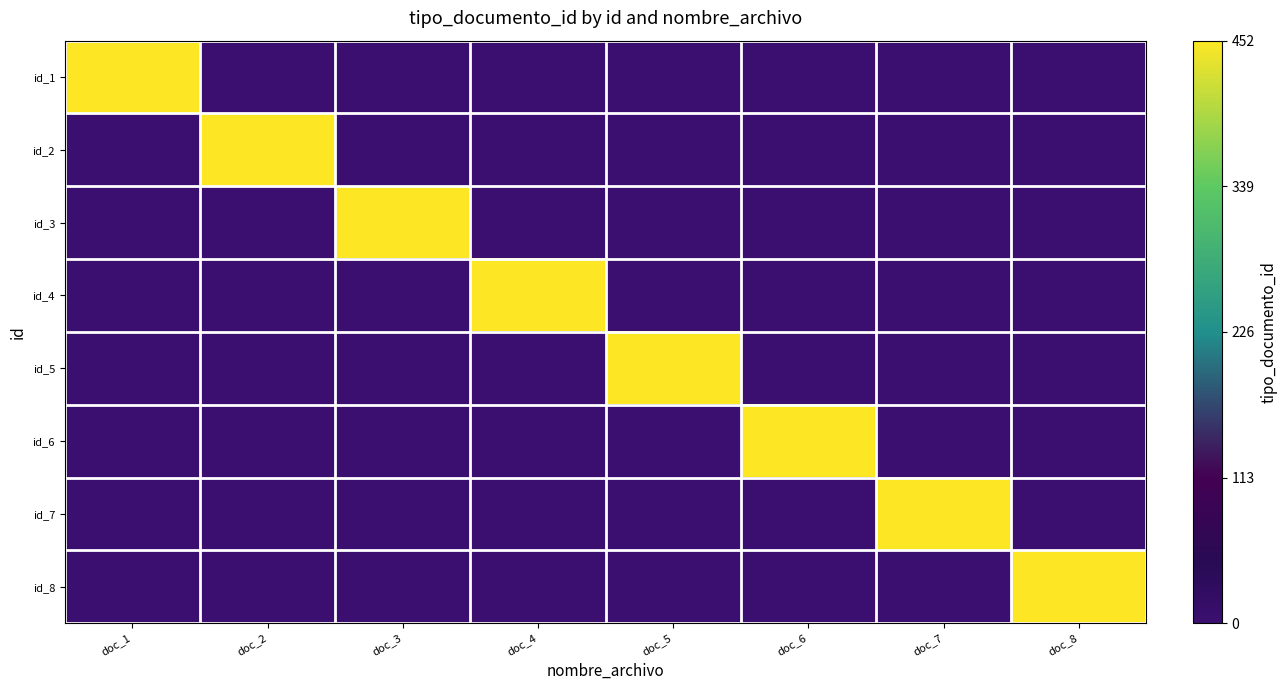

What is the total value across all series at doc_5?

1